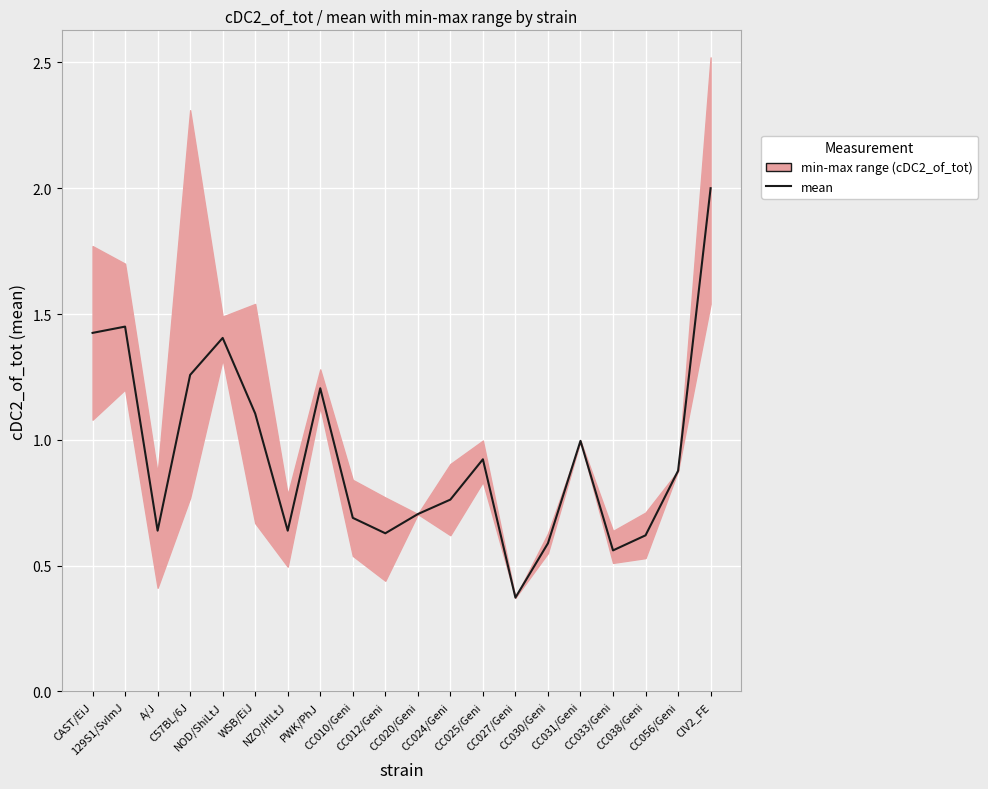

At which category does the data reach its first local peak?

129S1/SvImJ